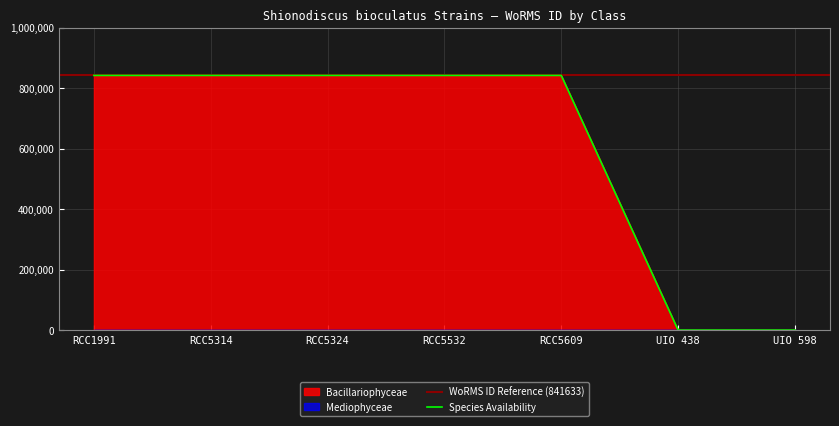

Reading left to right, extract all data points from this chart.

RCC1991=841633	RCC5314=841633	RCC5324=841633	RCC5532=841633	RCC5609=841633	UIO 438=0	UIO 598=0